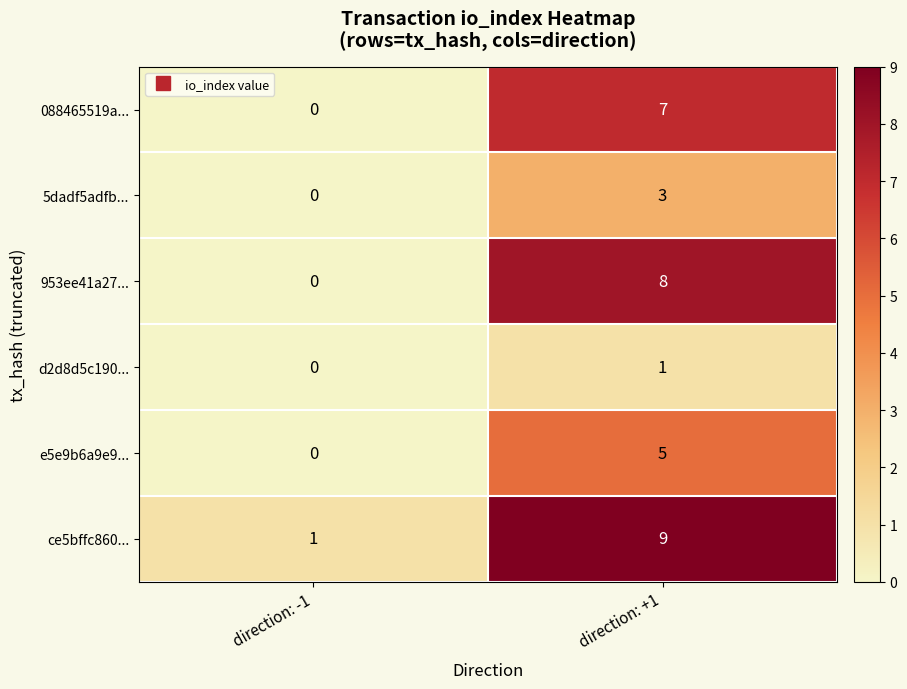

How many data points does each series have?

2